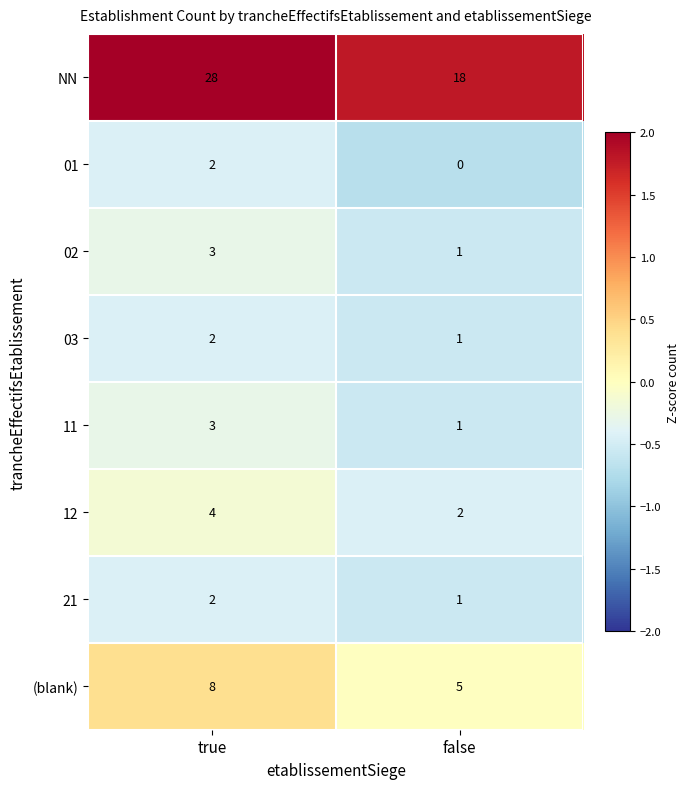

Where is 21 nearest to the value 1?

false